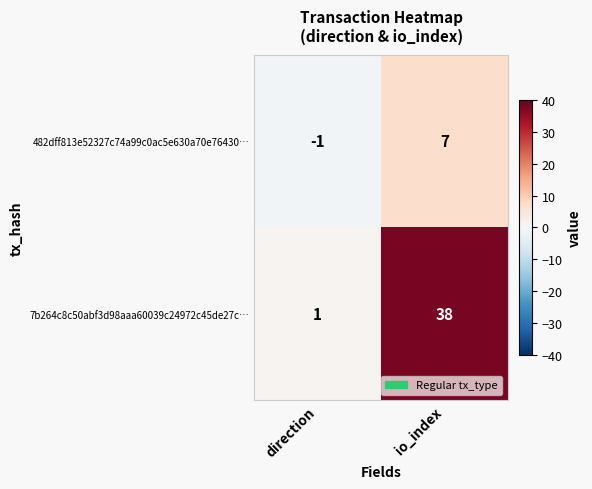

What is the difference between the maximum and minimum values in the 482dff813e52327c74a99c0ac5e630a70e76430… series?

8